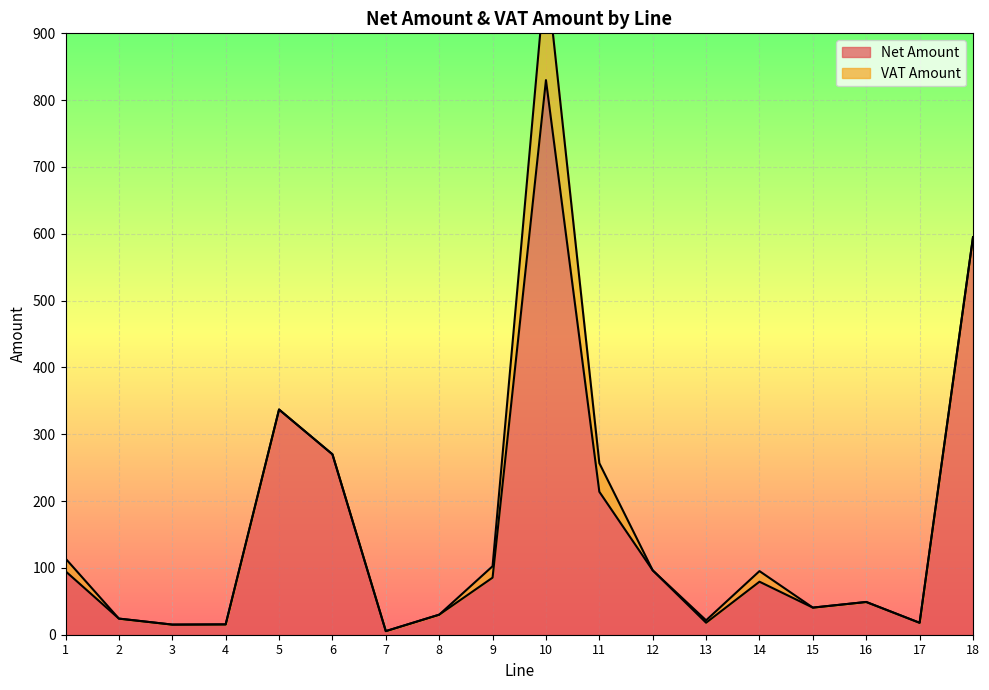

Reading left to right, what are all the values shown in this chart?

1=95.0	2=24.1	3=15.1	4=15.4	5=337.0	6=270.0	7=5.4	8=30.0	9=85.4	10=830.0	11=213.9	12=96.3	13=17.9	14=79.3	15=40.6	16=49.0	17=17.9	18=595.0